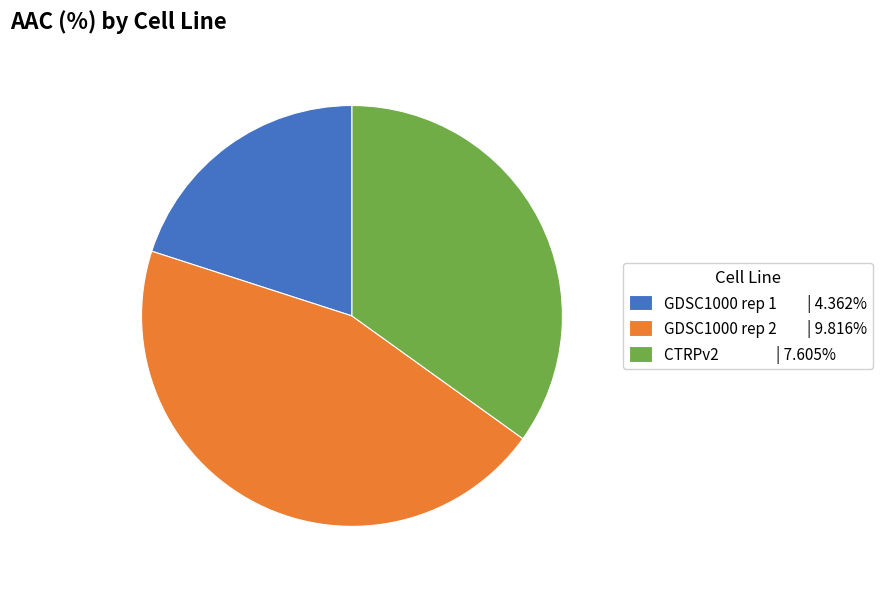

Combined, do GDSC1000 rep 1 and CTRPv2 account for over 50%?

Yes